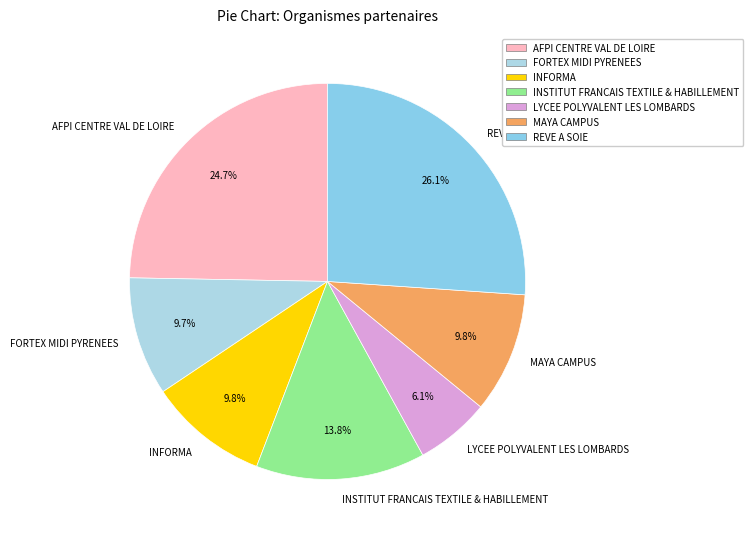

The INFORMA slice represents 10% of the pie. True or false?

True